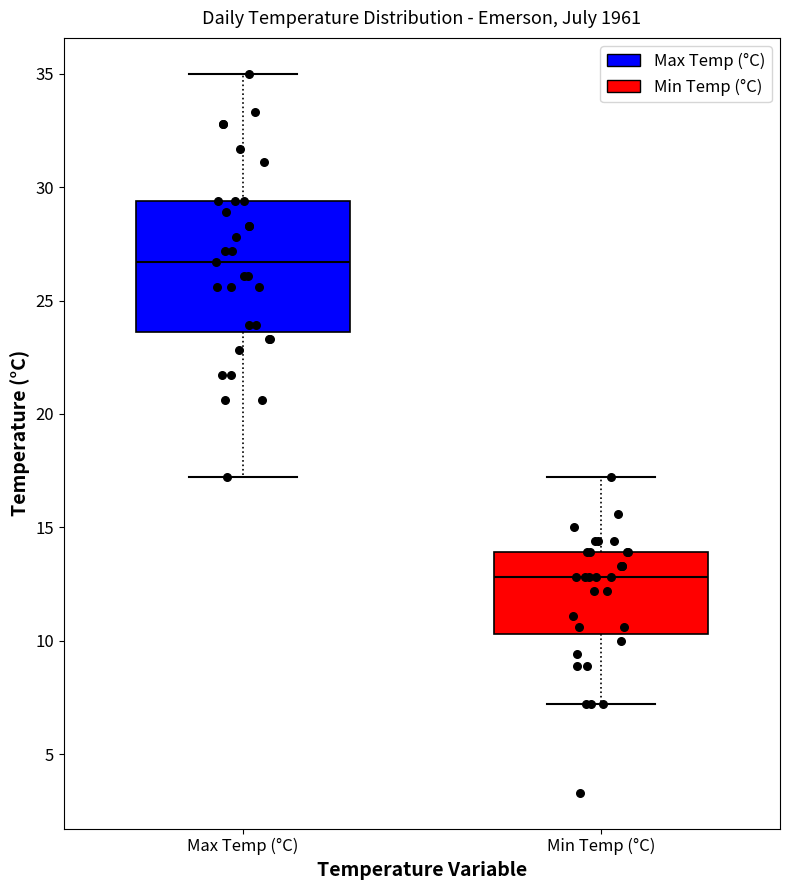

Where does the upper whisker of the box for Min Temp (°C) end on the y-axis? The values are not printed on the chart, so give them approximately, as read against the axis.

17.0